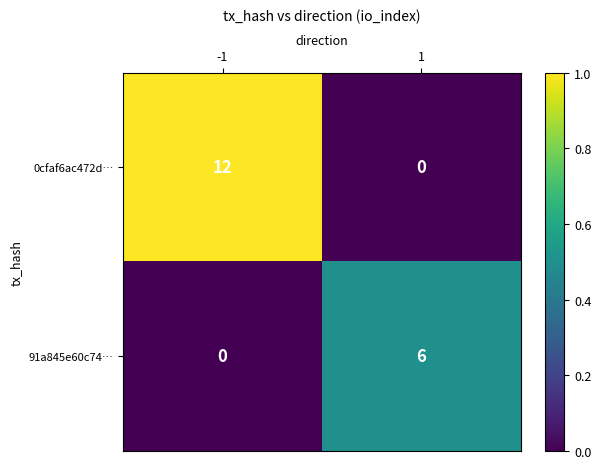

What is the total value across all series at -1?

12